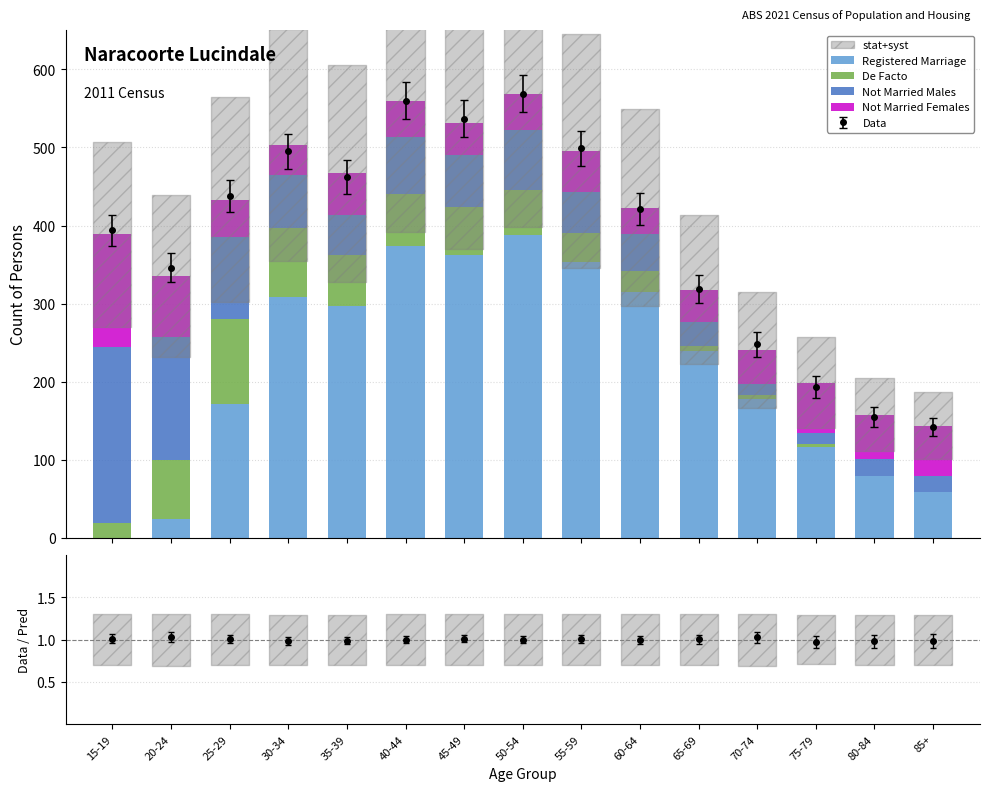

Which series changed the most between 35-39 and 50-54?

Registered Marriage